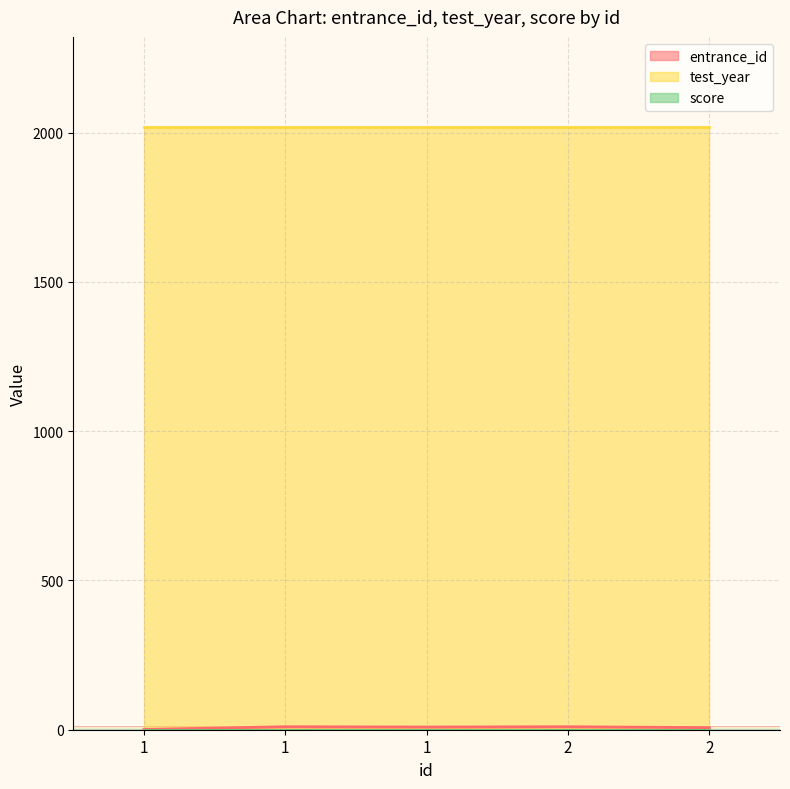

Count the entrance_id values in the range 7 to 10.

4